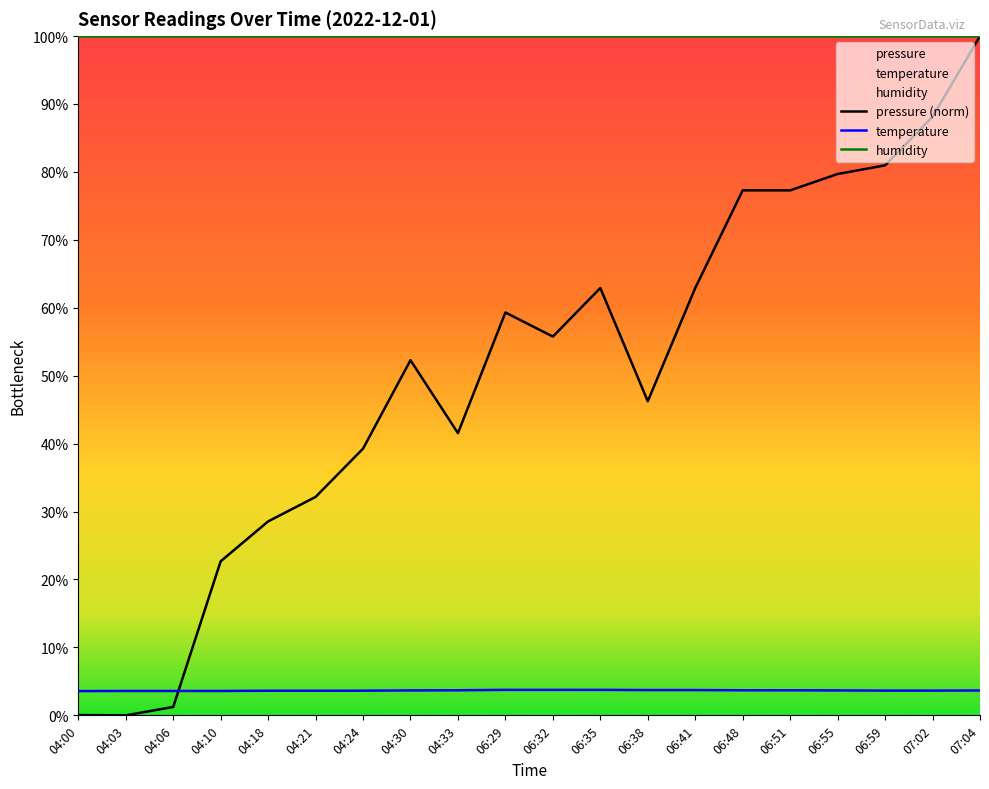

Is this an area chart (filled region under the line)?

No